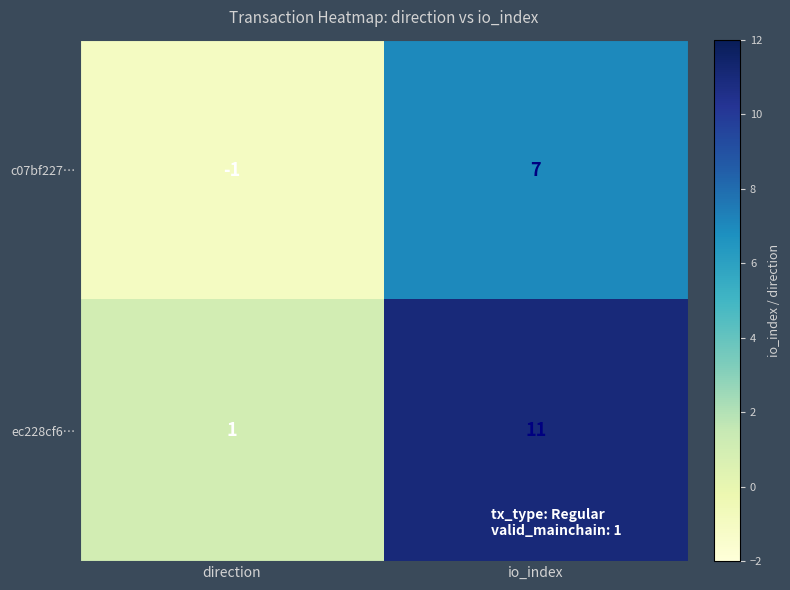

At which label does ec228cf6… reach its peak?

io_index